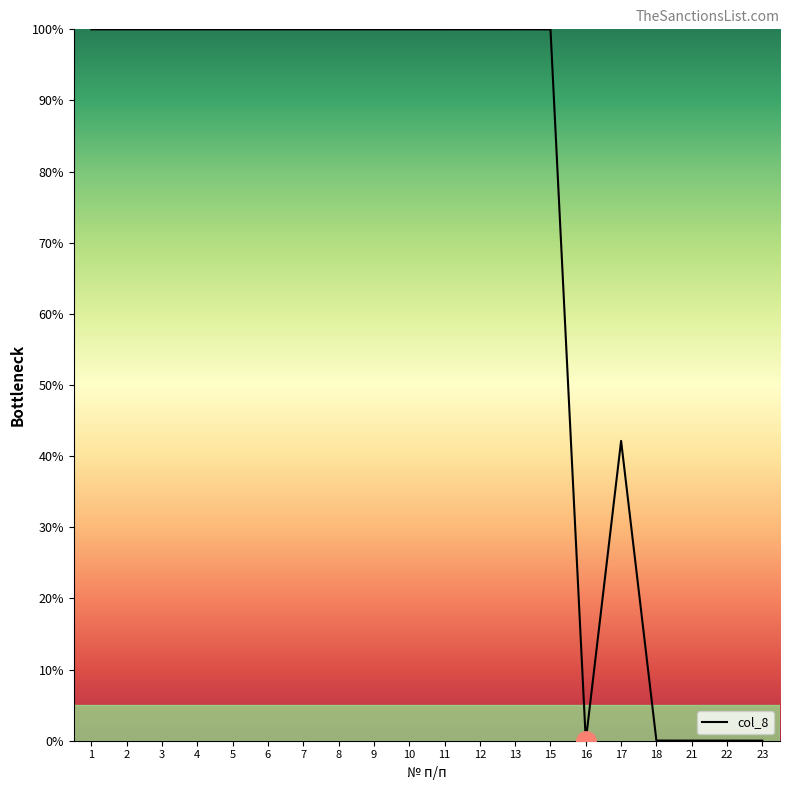

Where is the data nearest to the value 50?

17